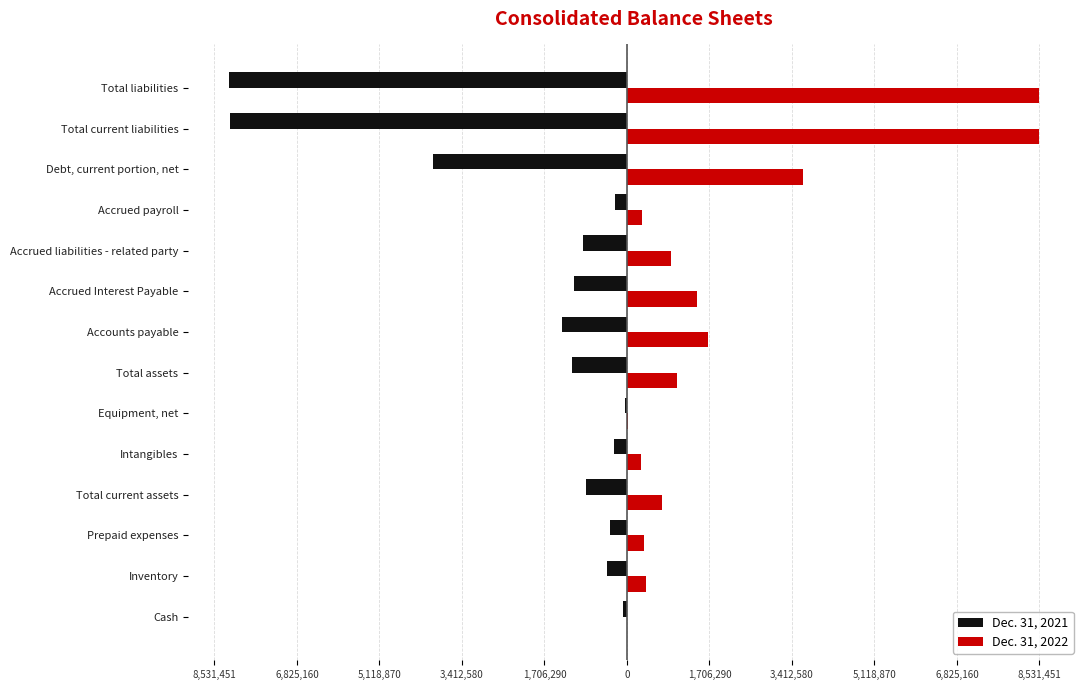

What is the sum of all Dec. 31, 2022 values?

27835237